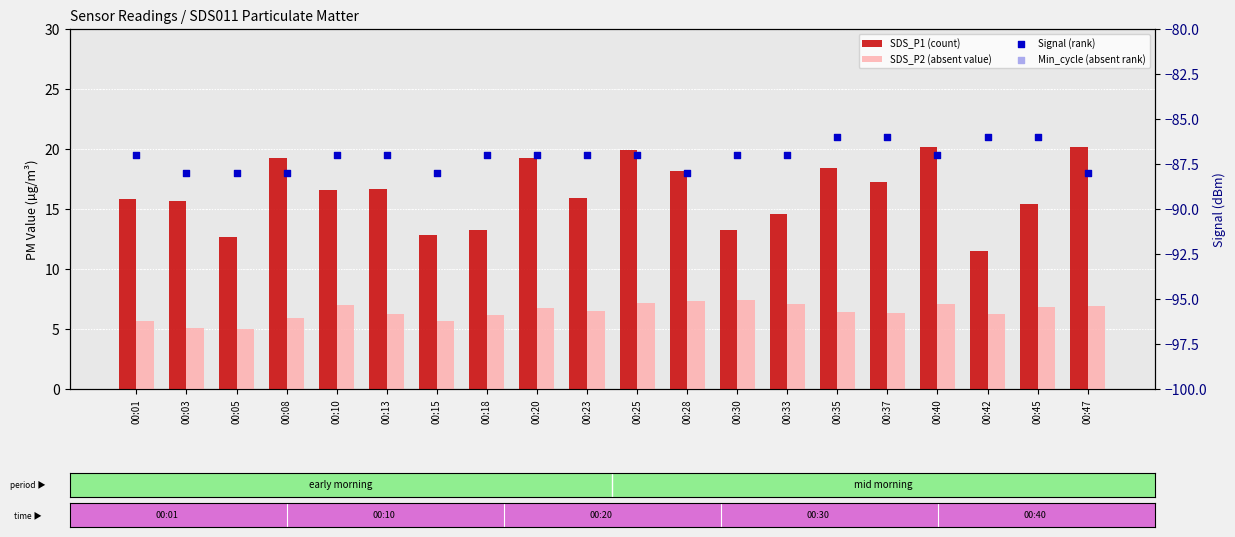

Is the value of SDS_P2 (absent value) at 00:20 greater than the value of SDS_P1 (count) at 00:23?

No